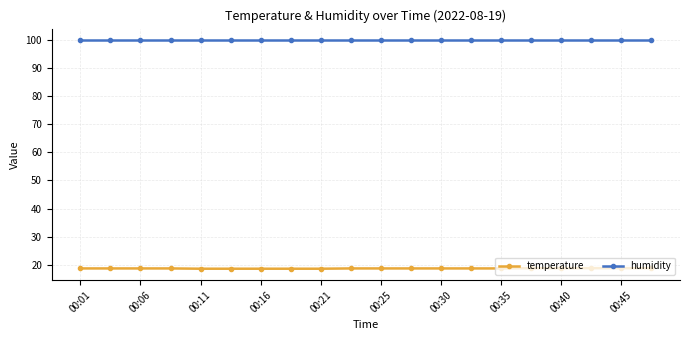

List the series in order of their overall mean, highest first.

humidity, temperature